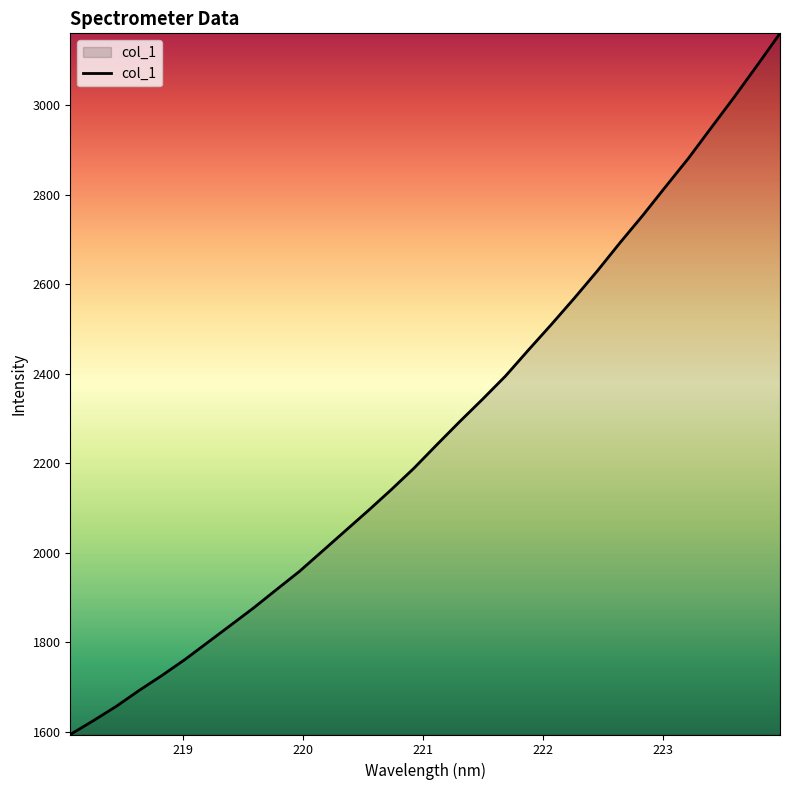

What is the sum of all values?

72711.7